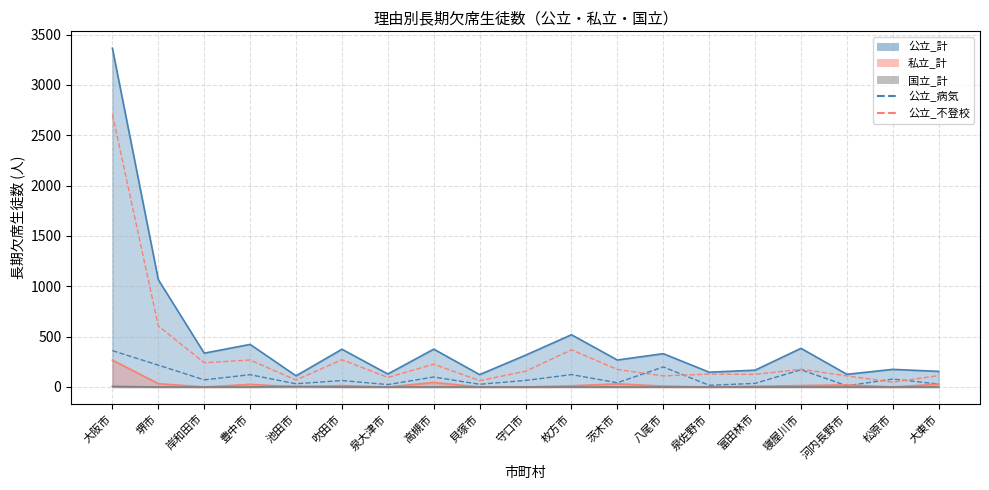

How many lines are shown in the chart?

5